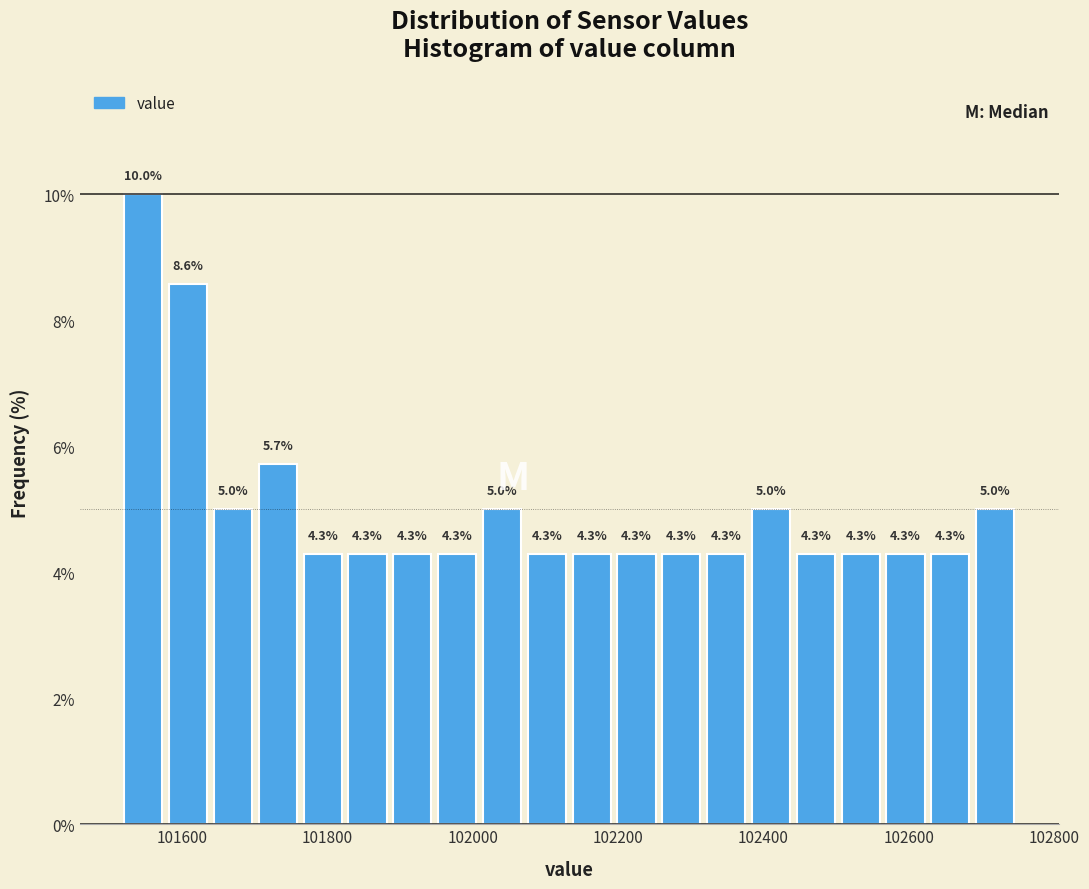

Read against the x-axis, roughly where is the centre of the tallest bar?

101540